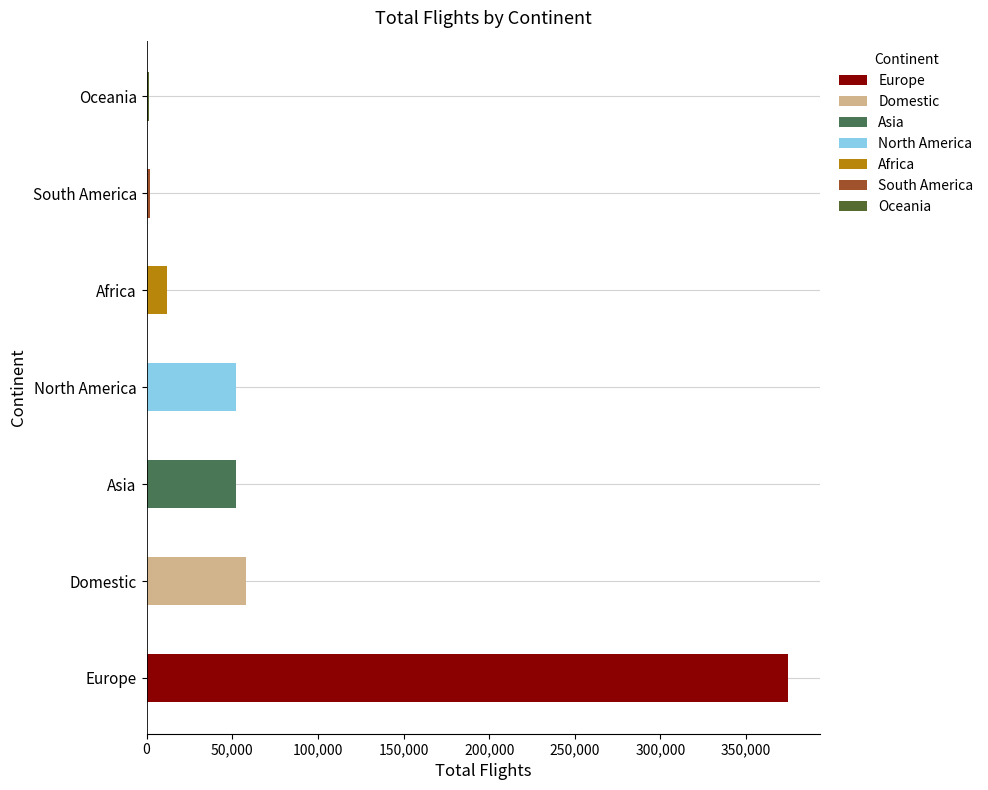

Does the chart contain stacked bars?

No